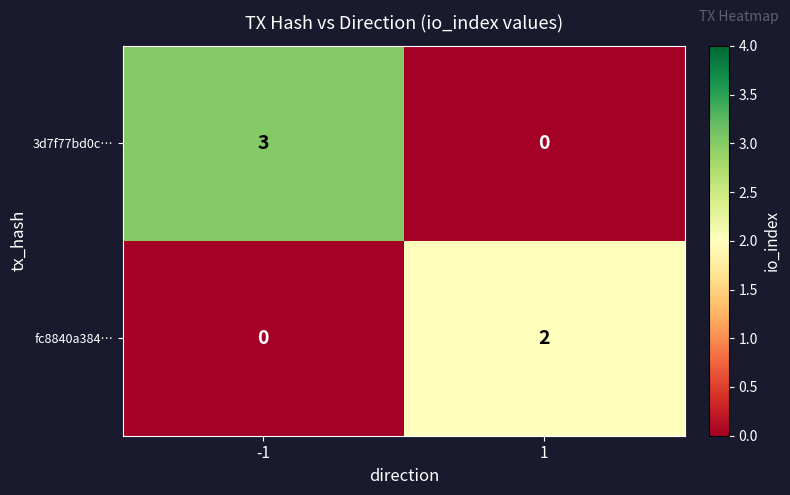

Rank the series by their maximum value, from lowest to highest.

fc8840a384…, 3d7f77bd0c…